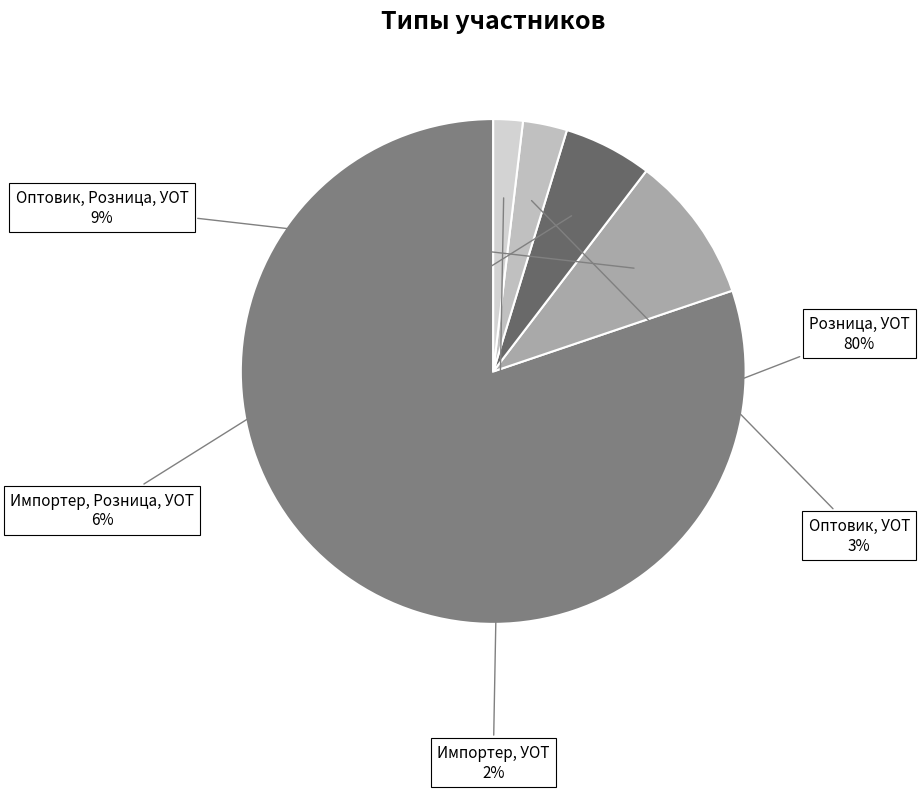

Which category has the biggest portion of the pie?

Розница, УОТ